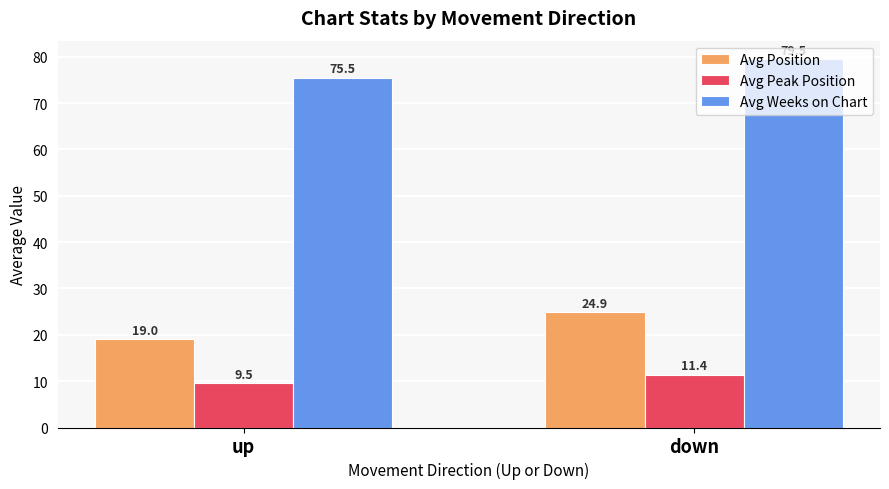

What is the difference between the maximum and minimum values in the Avg Peak Position series?

1.9